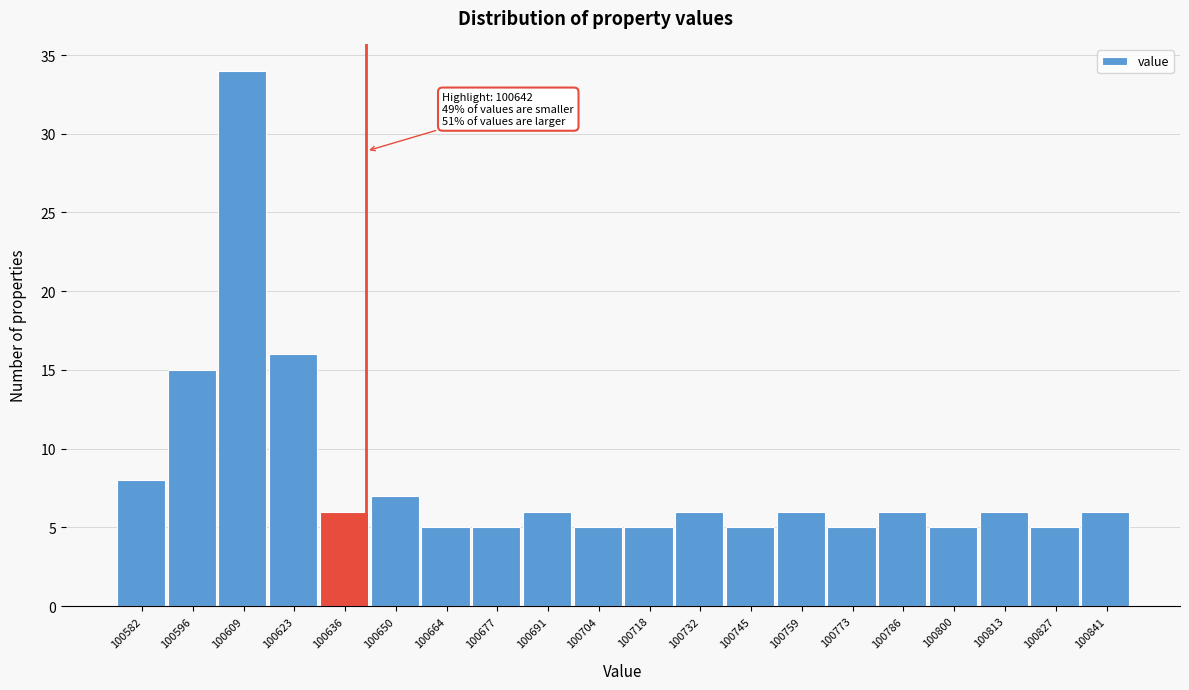

Over which range of the x-axis is the bar tallest?

100602 to 100616